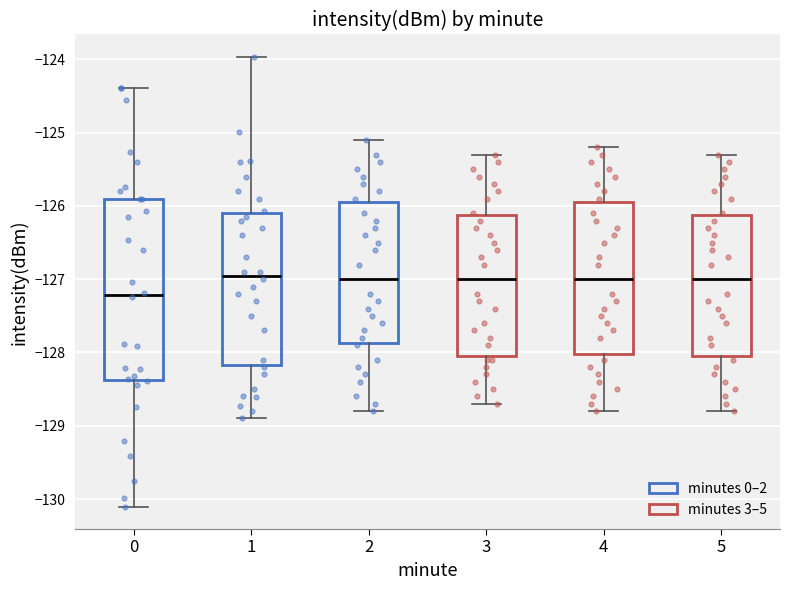

Which box is the tallest, from its lower edge to its upper edge?

0